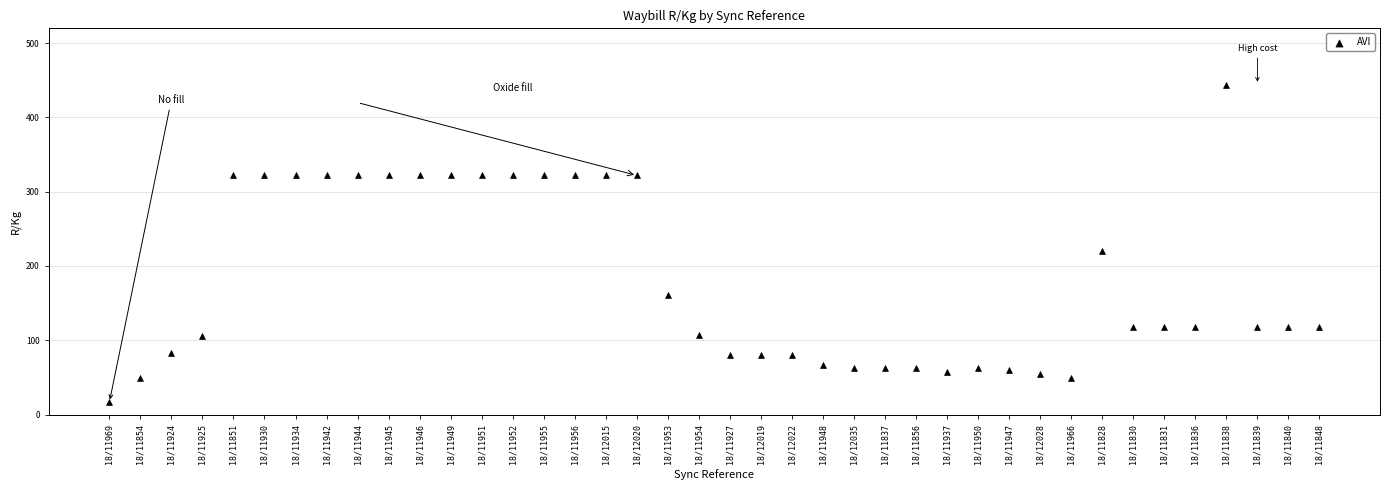

What is the range of Y values (max minus min)?

427.8